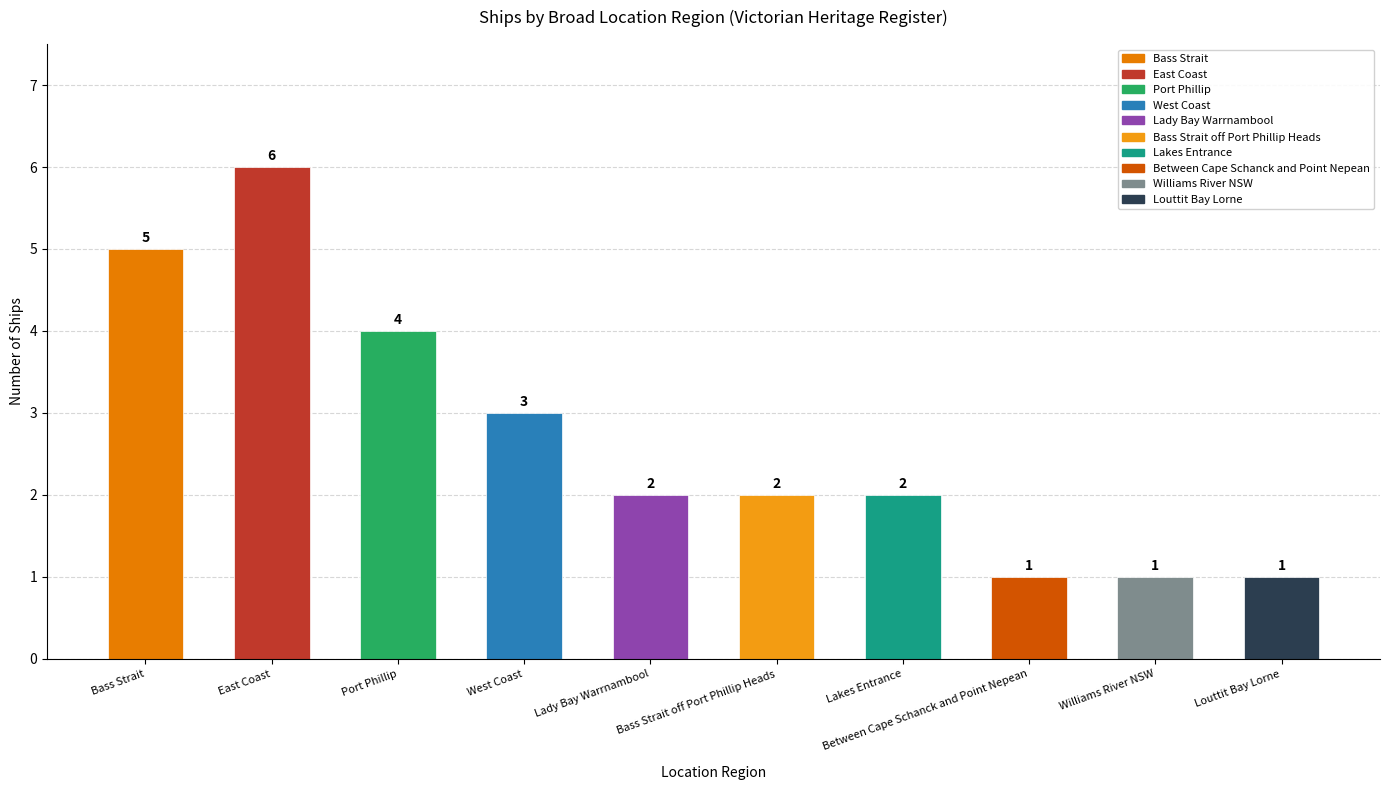

Between Bass Strait and Williams River NSW, which is larger?

Bass Strait